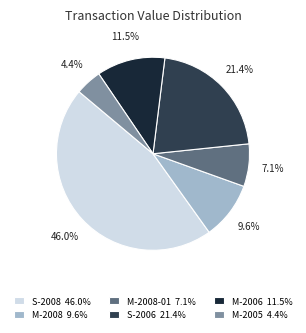

How many segments does this pie chart have?

6